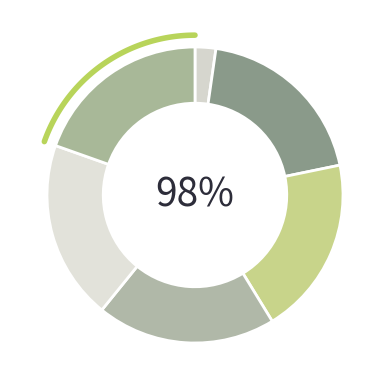

True or false: Aan de slag met Lesgroepen in TEAMS accounts for 1% of the total.

False